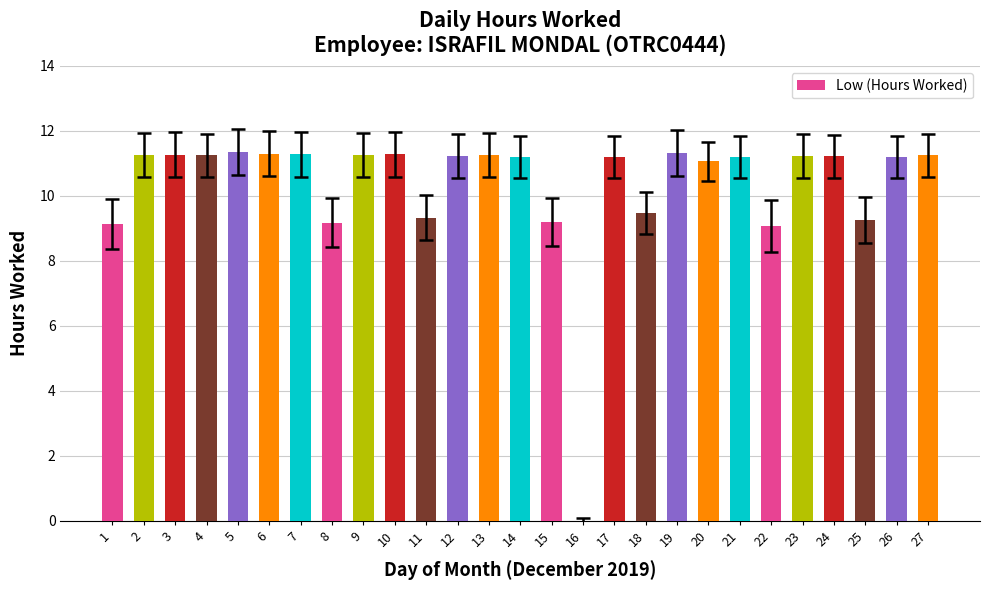

What is the sum of the values at 15 and 16?

9.2